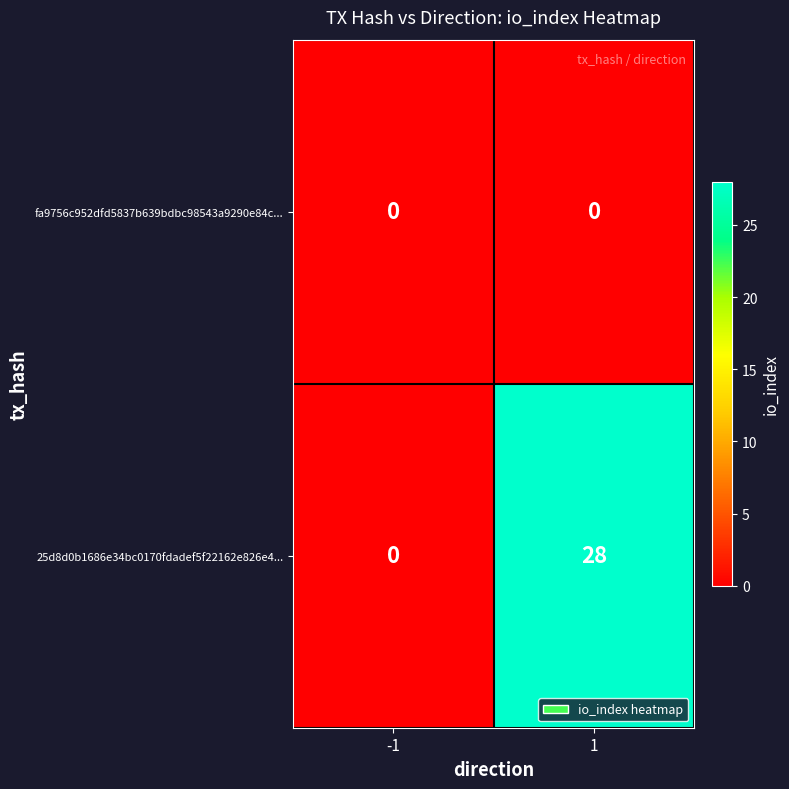

List the series in order of their overall mean, highest first.

25d8d0b1686e34bc0170fdadef5f22162e826e4..., fa9756c952dfd5837b639bdbc98543a9290e84c...